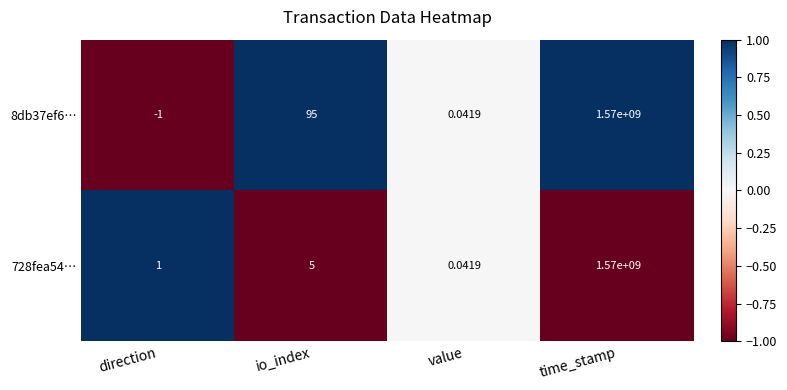

At which category is the sum across all series the highest?

time_stamp